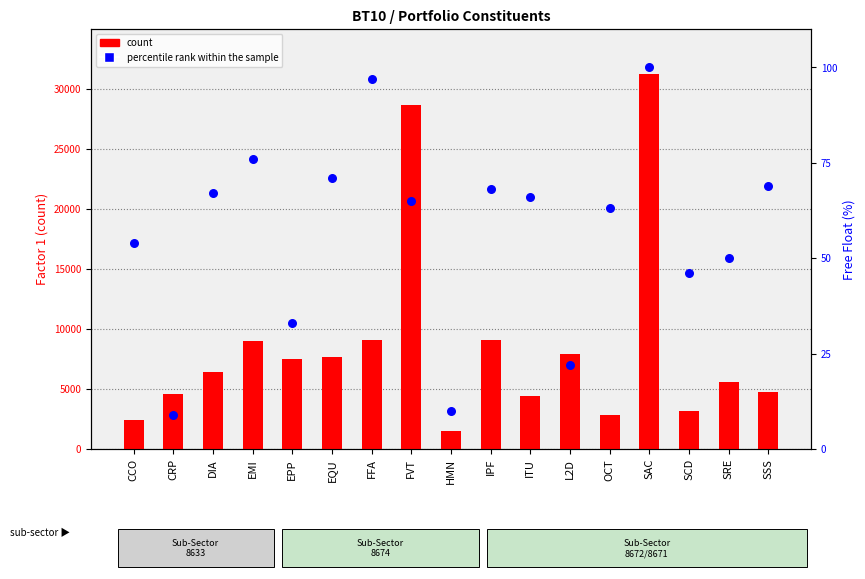

Which series reaches the minimum Y coordinate?

percentile rank within the sample